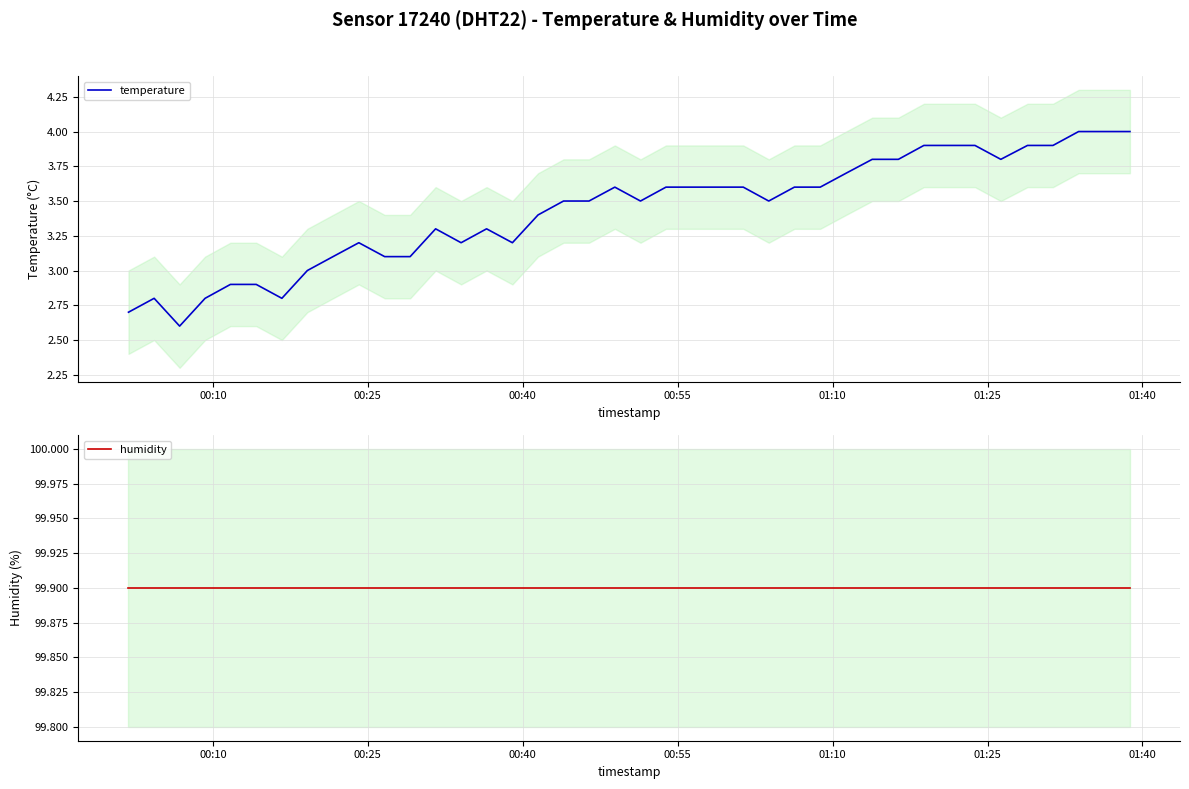

What is the average value of the temperature series?

3.4